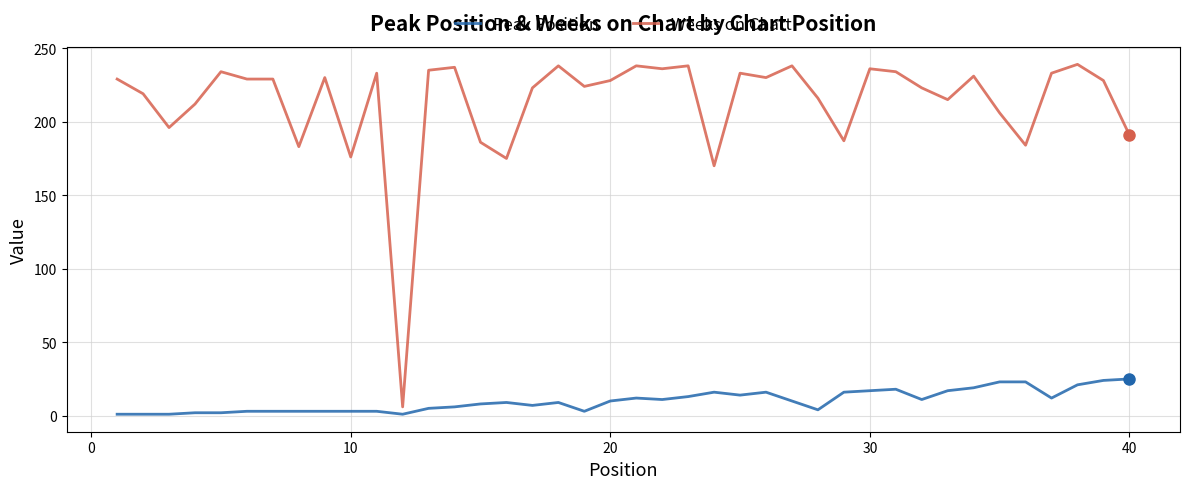

Which series has the largest range (max minus min)?

Weeks on Chart